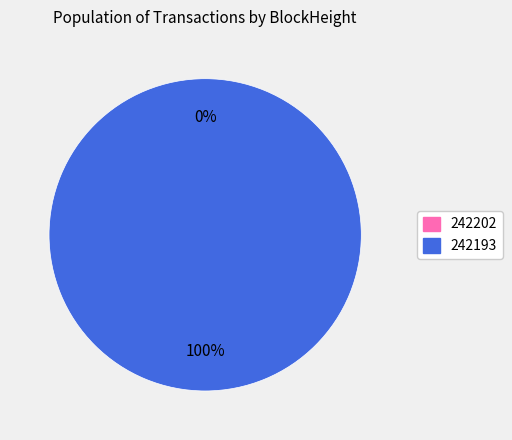

How many slices are in this pie chart?

2